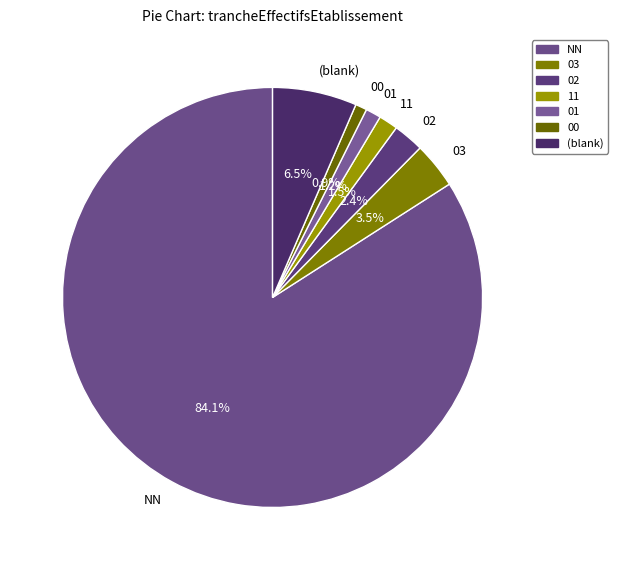

Which category has the biggest portion of the pie?

NN